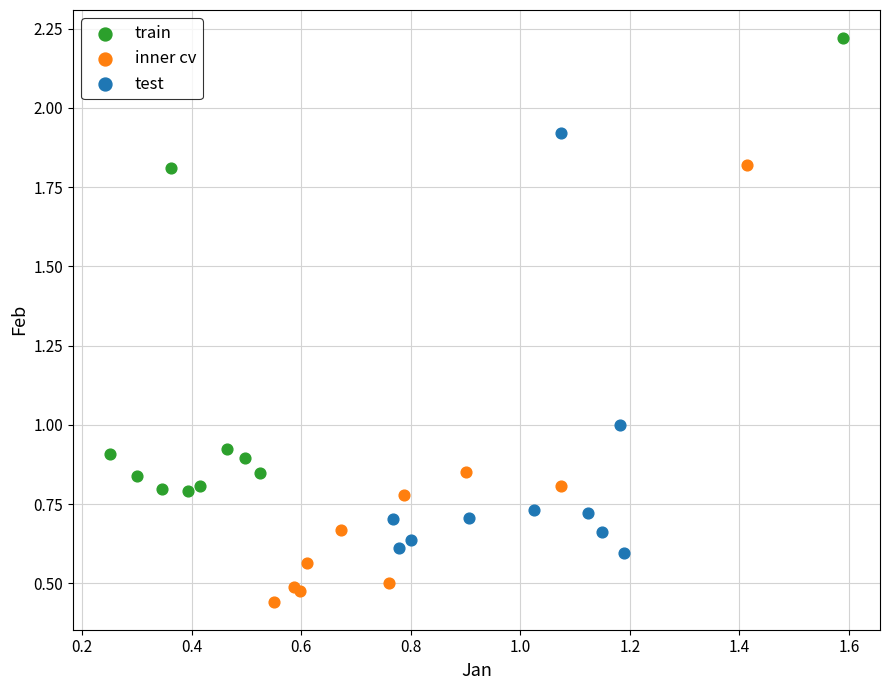

Which series contains the lowest Y value?

inner cv